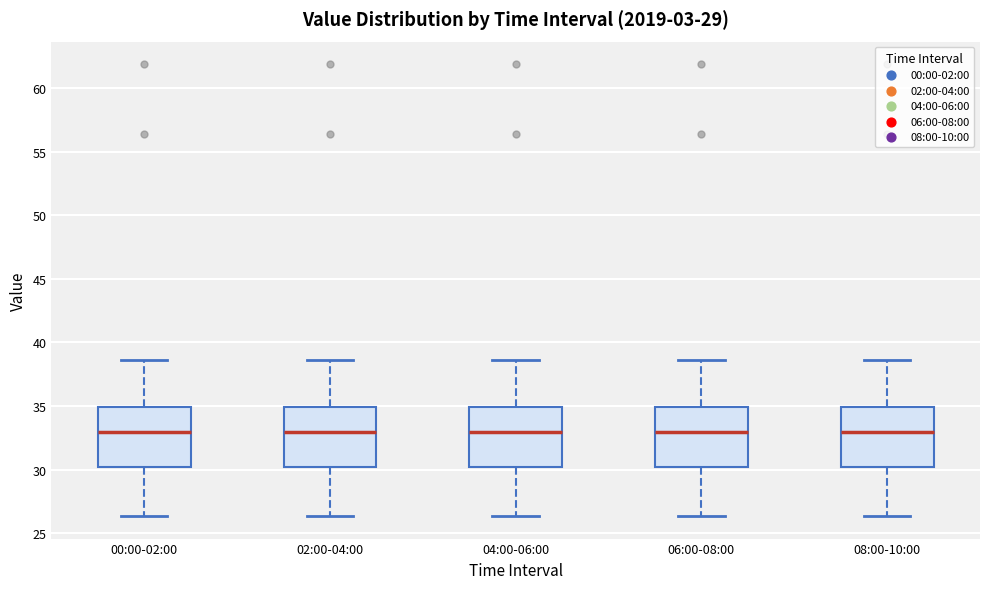

Where does the upper whisker of the box for 04:00-06:00 end on the y-axis? The values are not printed on the chart, so give them approximately, as read against the axis.

38.5